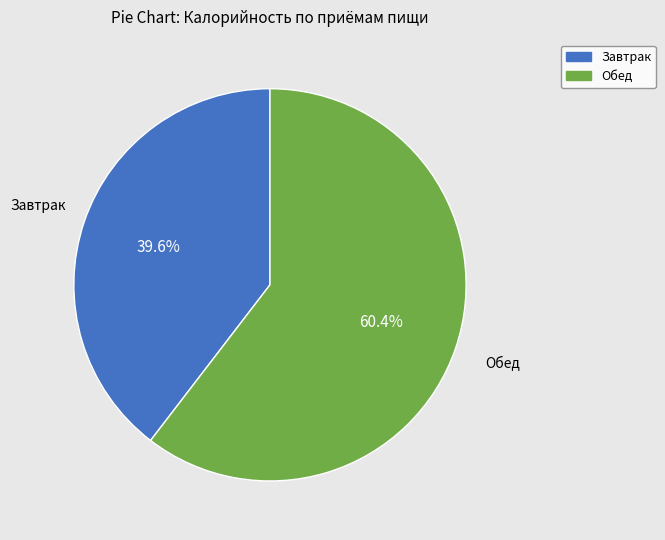

Which category has the biggest portion of the pie?

Обед